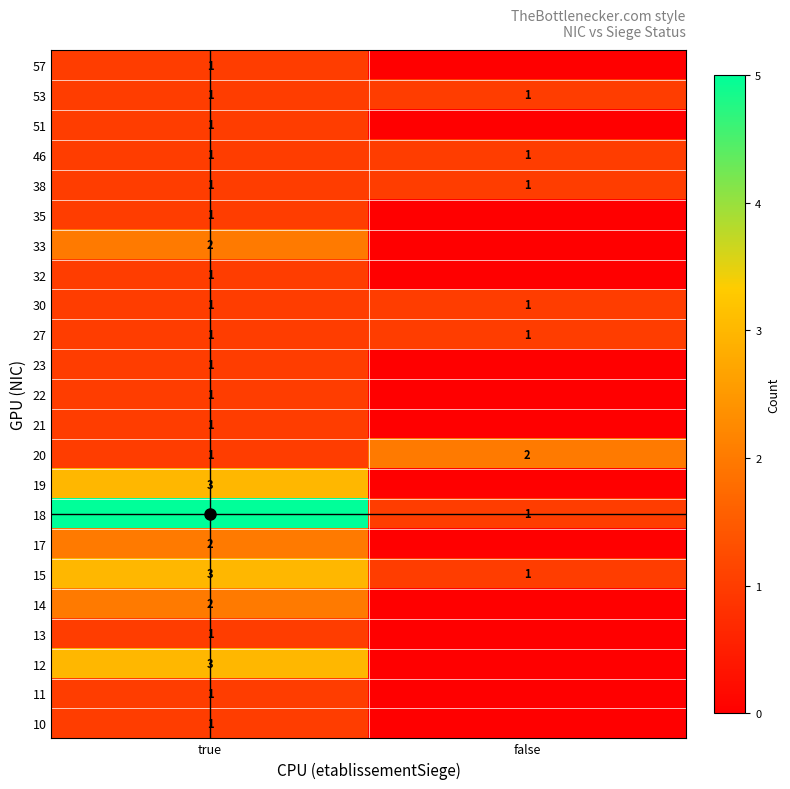

Which label corresponds to the smallest value in the chart?

false